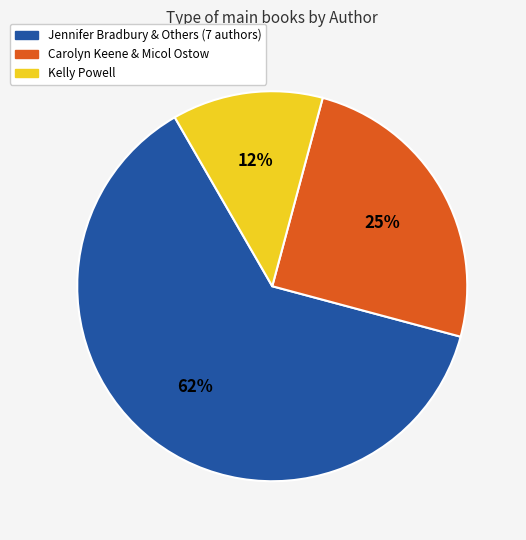

Which category has the smallest portion of the pie?

Kelly Powell